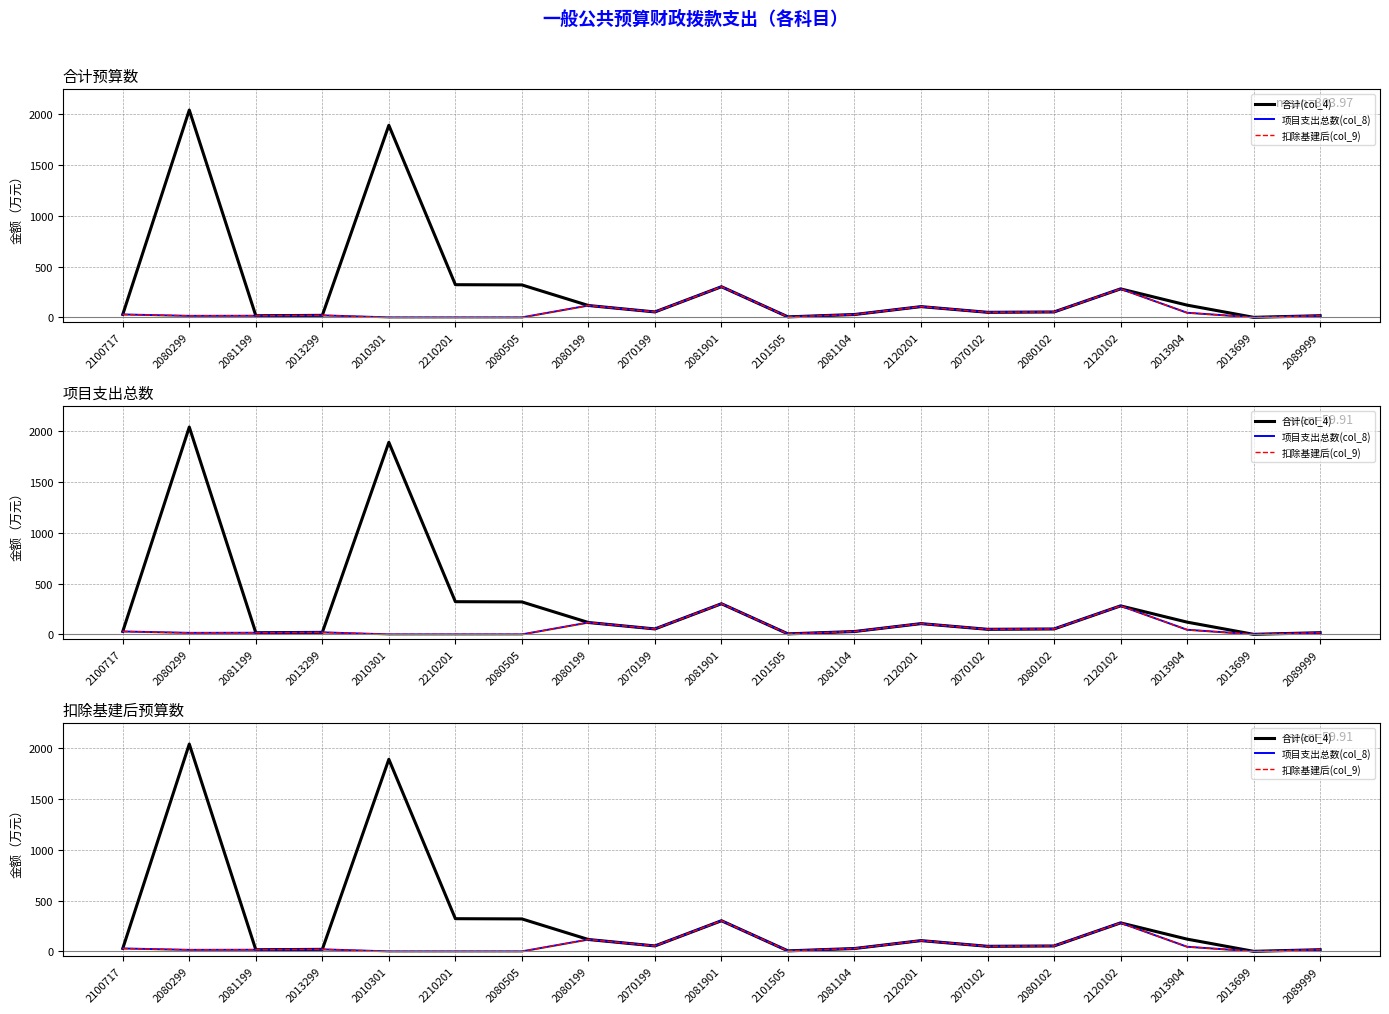

True or false: 扣除基建后(col_9) has a value of 165.5 at 2120102.

False